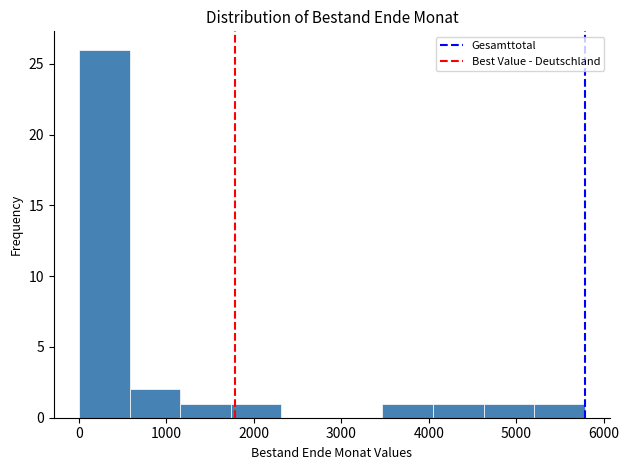

Over which range of the x-axis is the bar tallest?

0 to 600